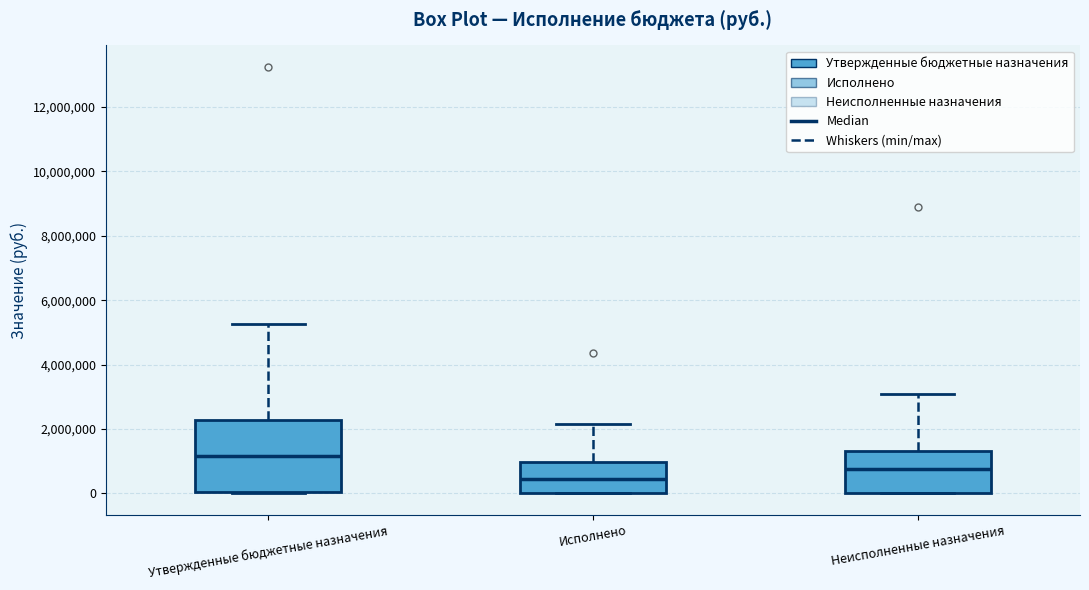

Comparing the boxes themselves (not the whiskers), which one is the tallest?

Утвержденные бюджетные назначения